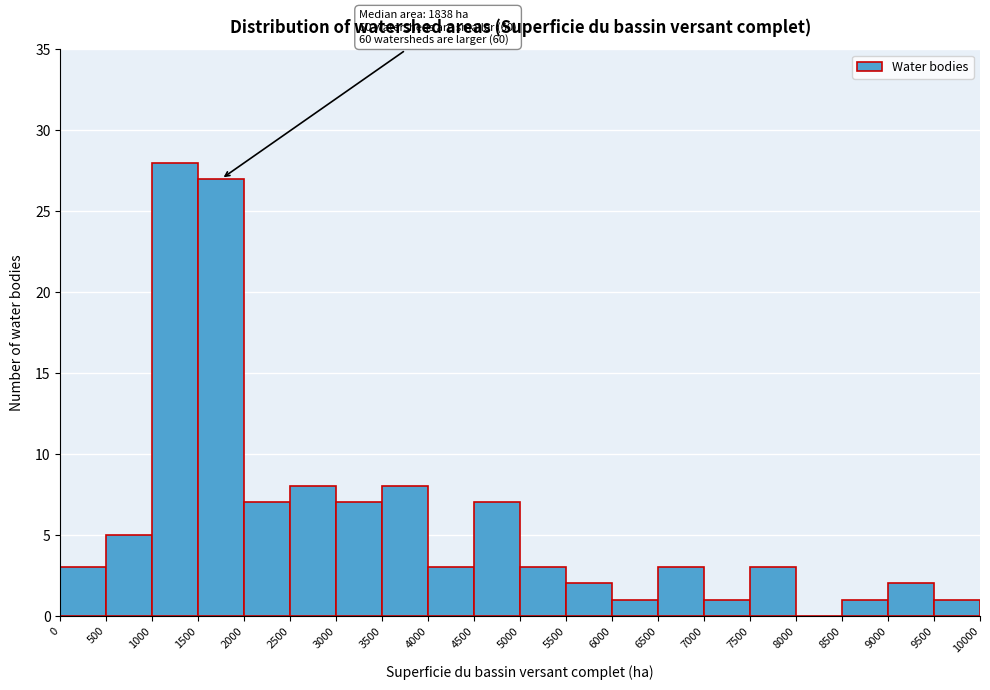

Which range on the x-axis has the tallest bar?

1000 to 1500